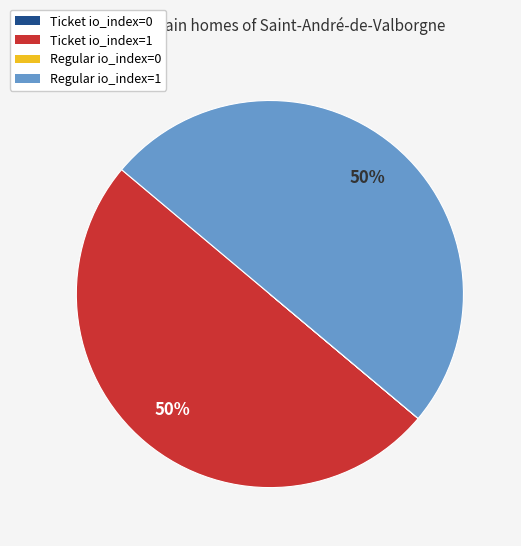

The Ticket io_index=1 slice represents 50% of the pie. True or false?

True